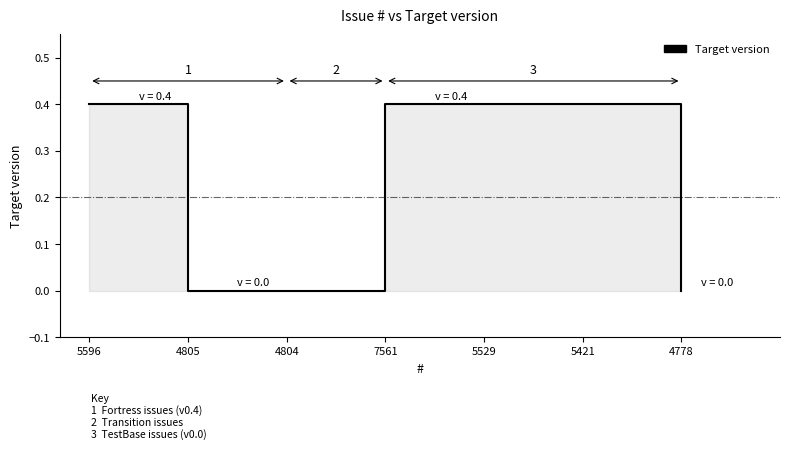

What is the difference between the second highest and minimum values?

0.4